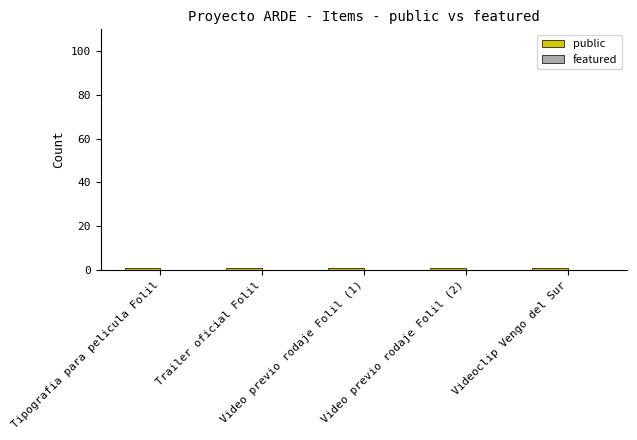

True or false: featured has a value of 0 at Video previo rodaje Folil (2).

True